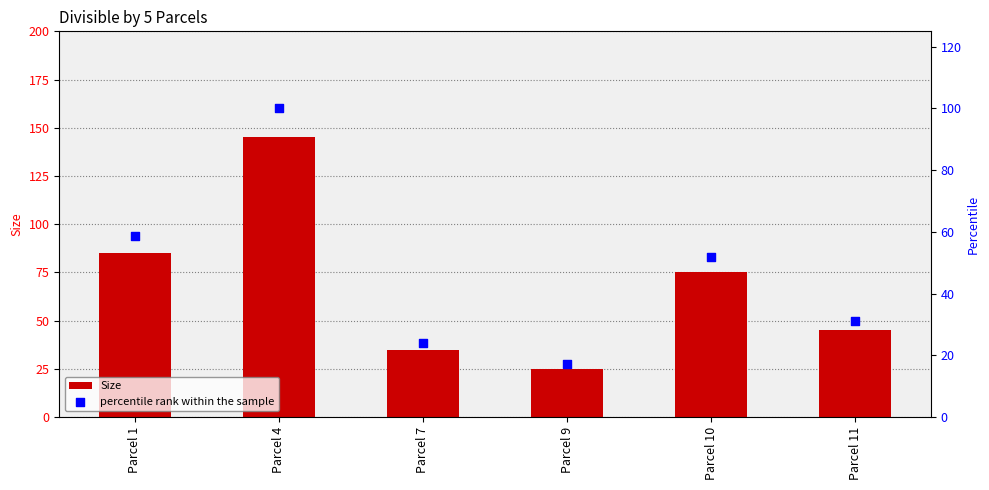

At which category is the sum across all series the highest?

Parcel 4